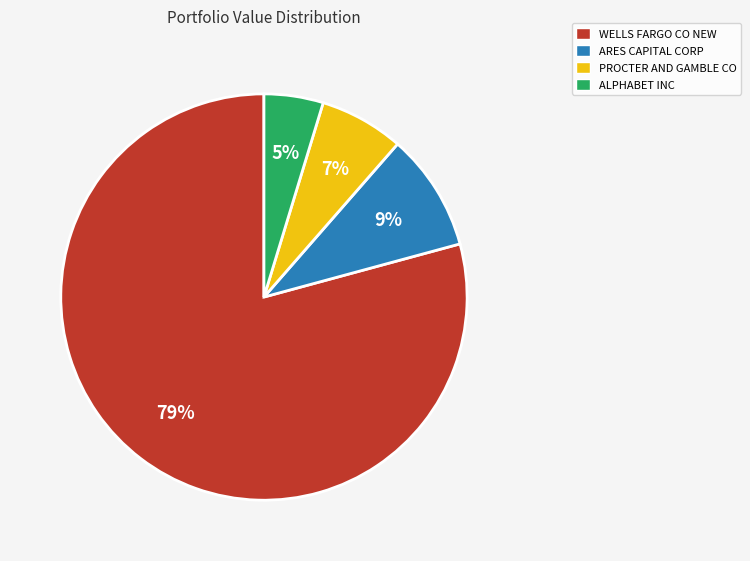

Is it true that ALPHABET INC is 10% of the pie?

False